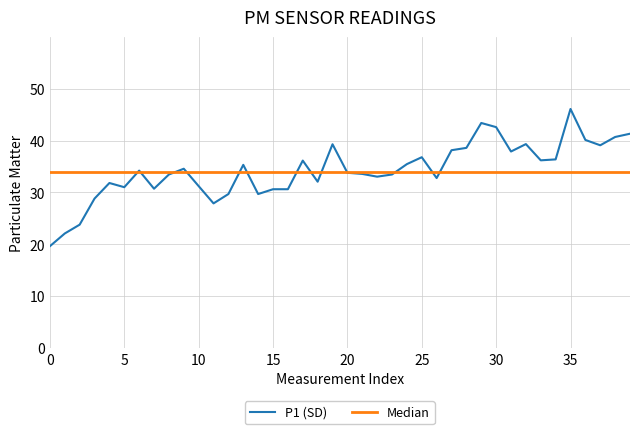

What is the maximum value for P1 (SD)?

46.1